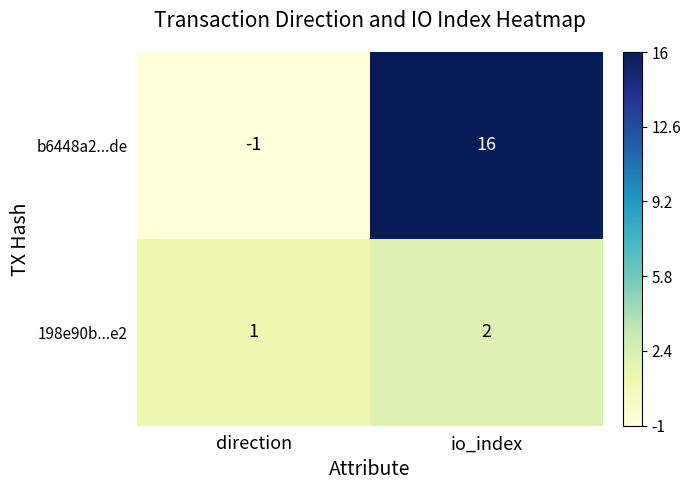

The b6448a2...de series shows 16 at io_index. True or false?

True